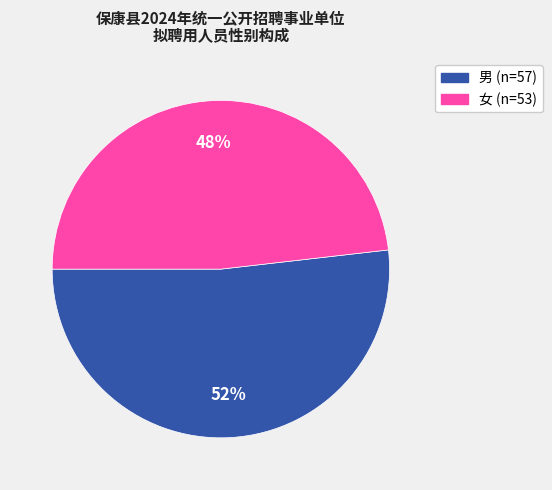

Count the number of slices in the pie.

2